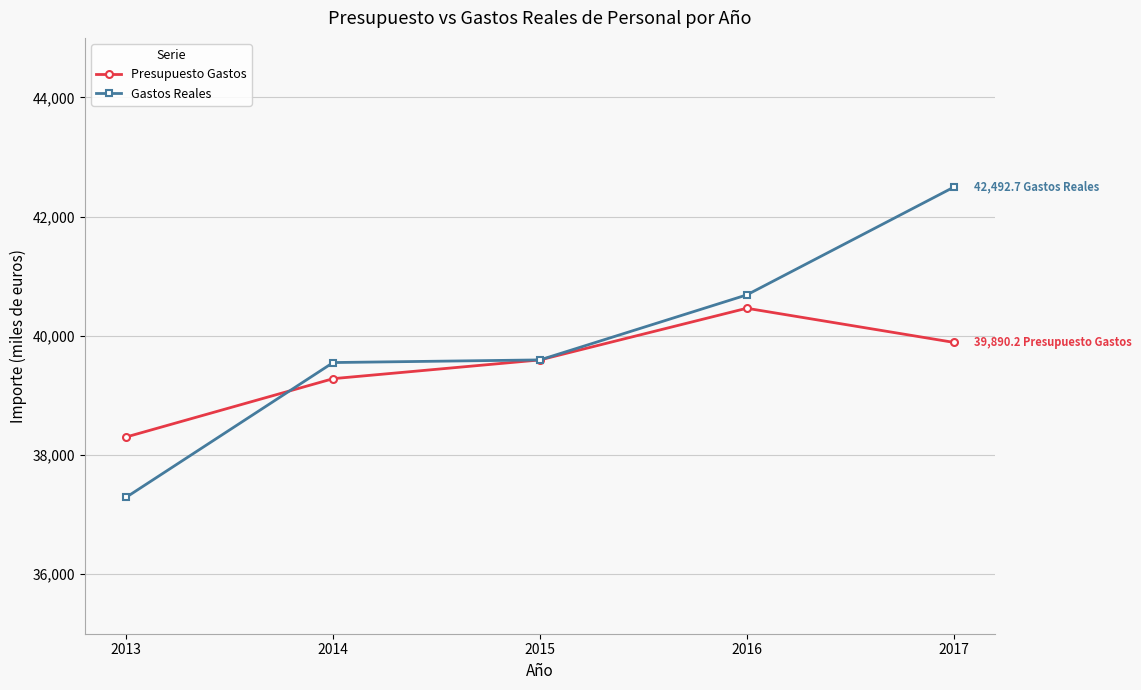

What is the difference between the Presupuesto Gastos values at 2015 and 2017?

294.8